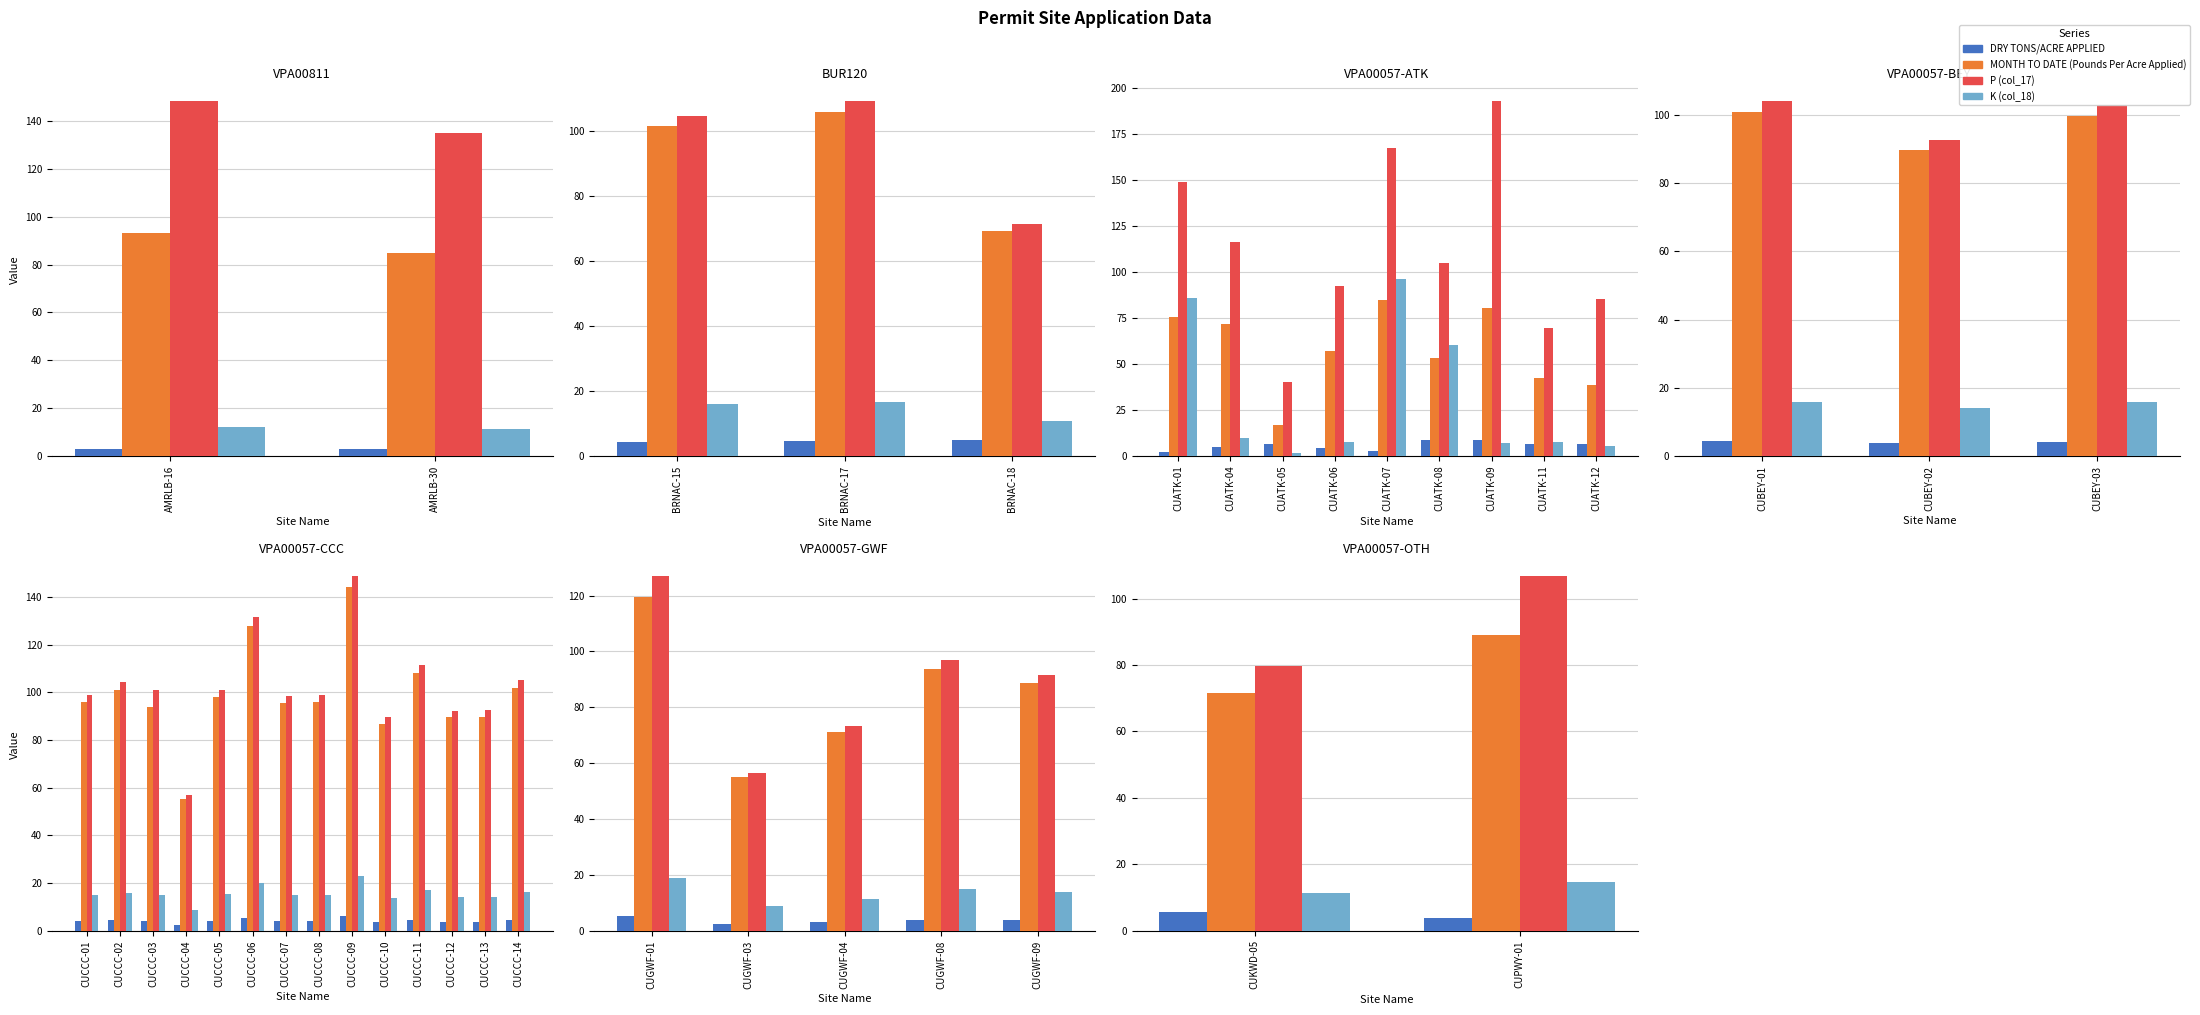

Which series has the largest total across all categories?

P (col_17)